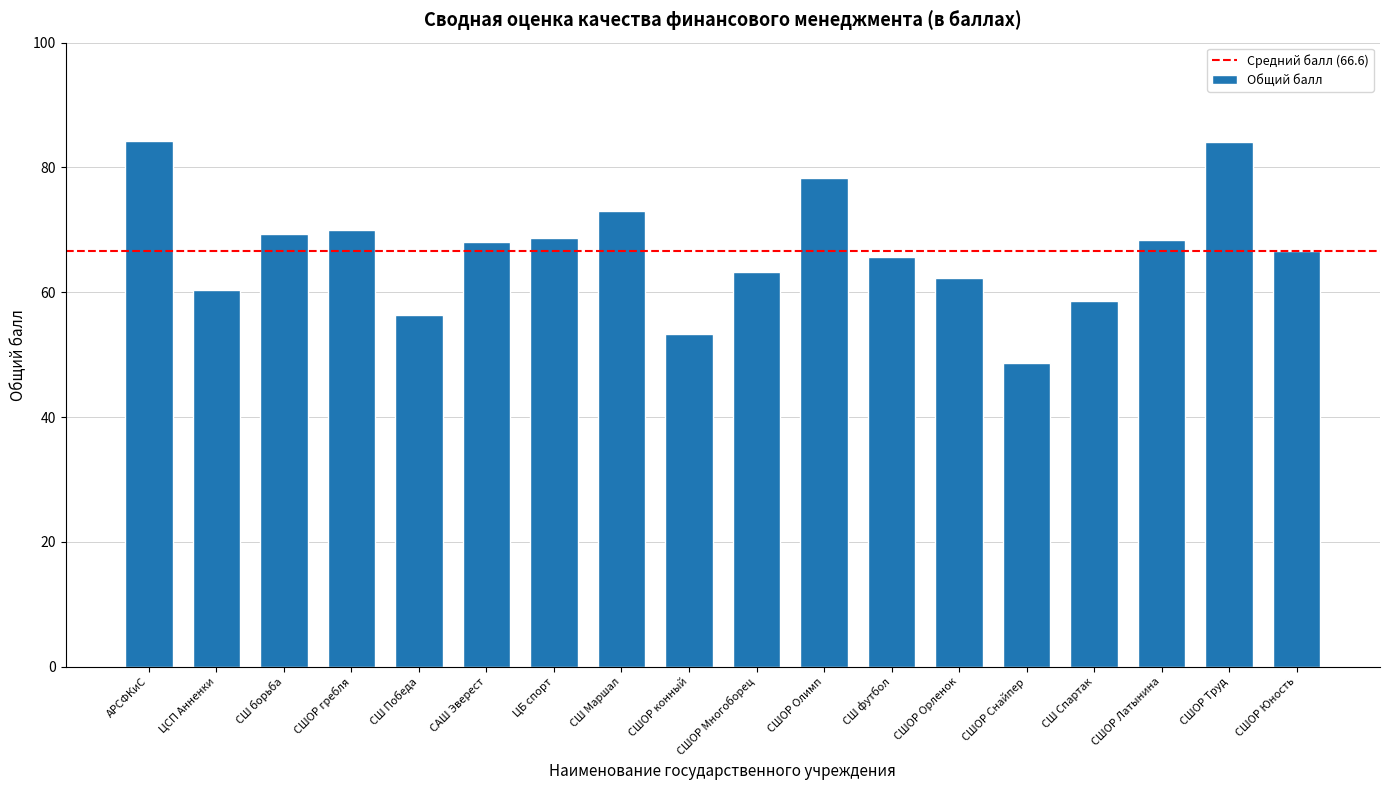

The value at ЦСП Анненки is 92.1. True or false?

False